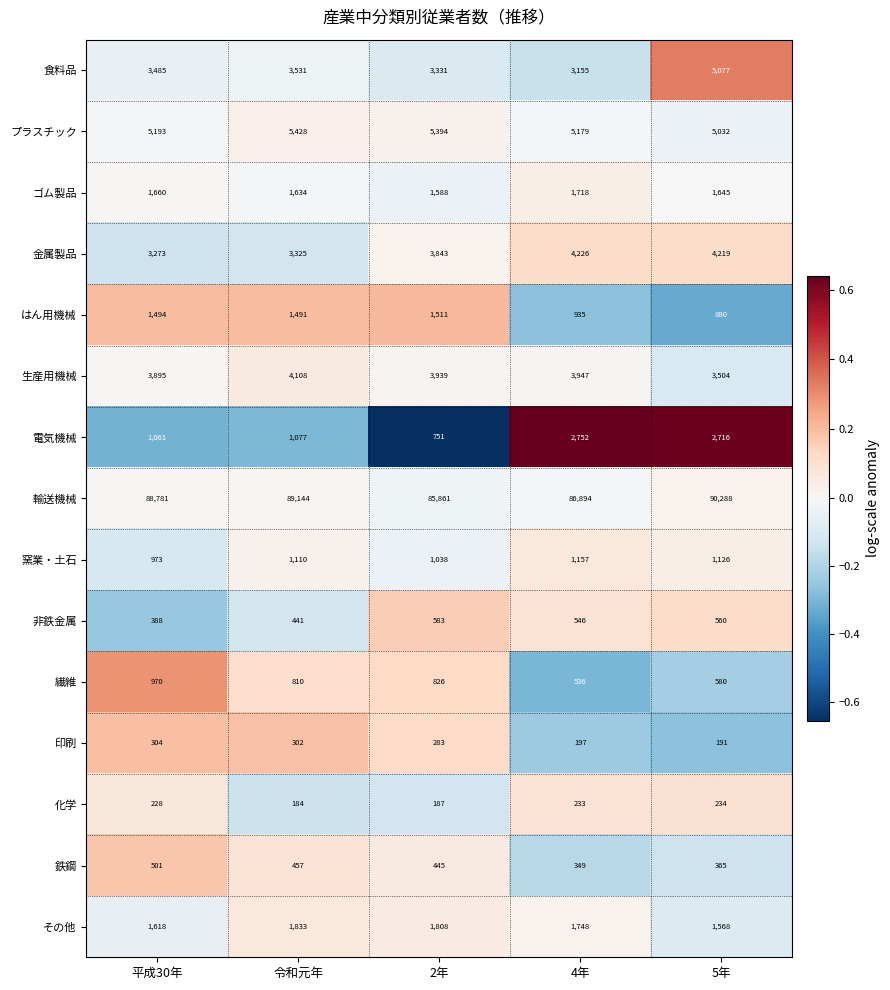

Is it true that 非鉄金属 equals 583 at 2年?

True